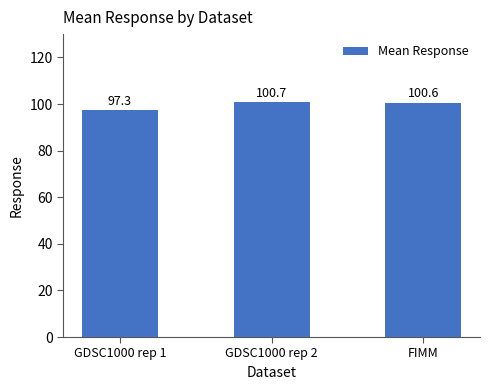

Is it true that the value at FIMM is 100.6?

True